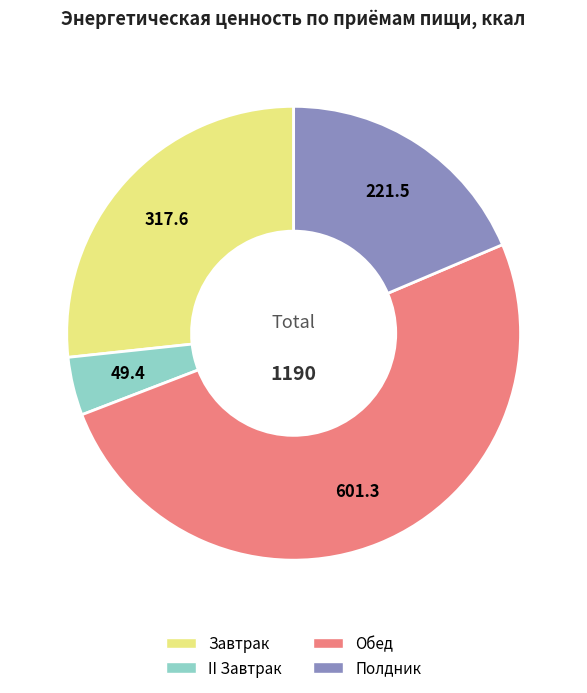

Does any single category account for the majority?

Yes